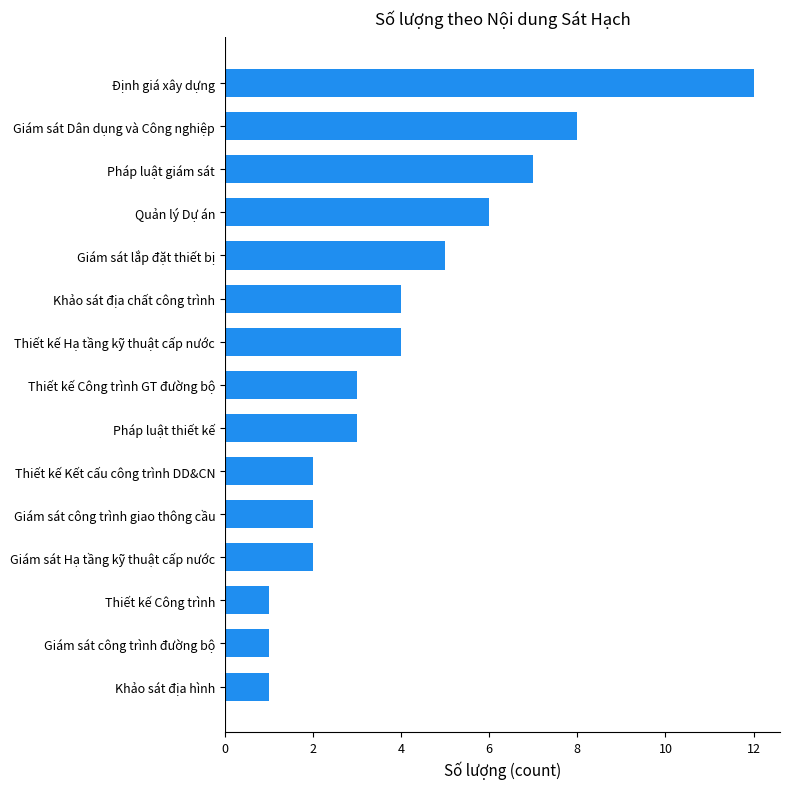

What is the average value?

4